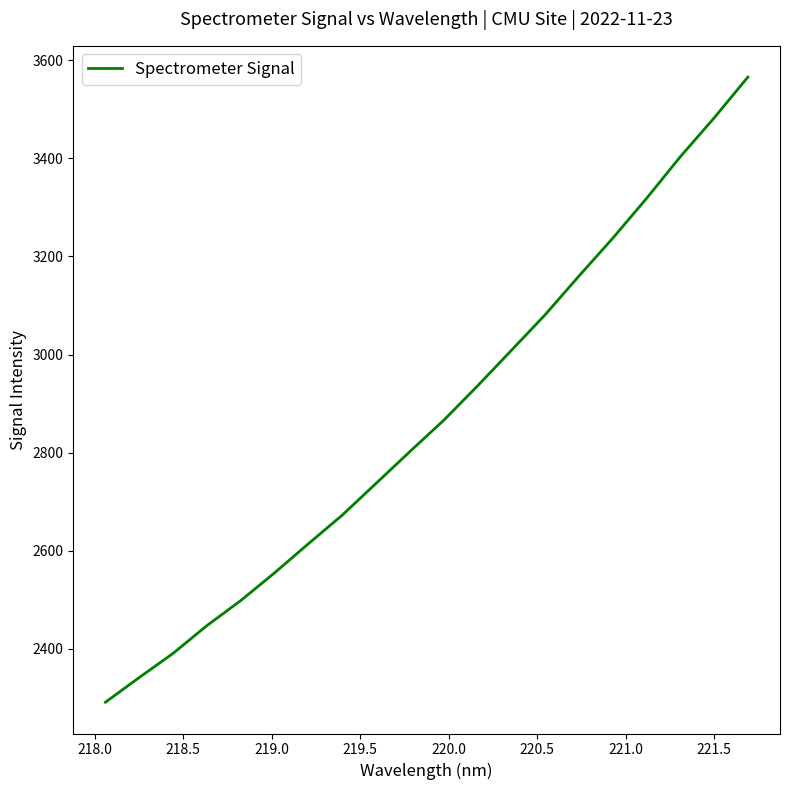

What is the difference between the maximum and minimum values?

1274.7